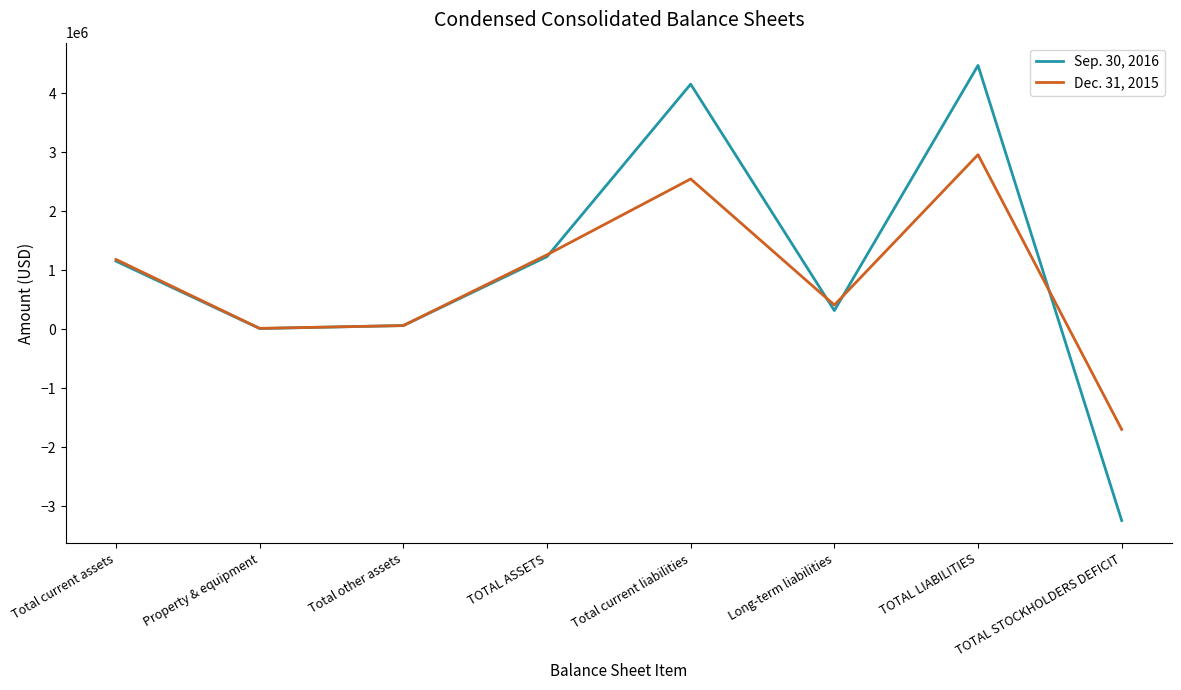

Is it true that Sep. 30, 2016 equals 6160147 at TOTAL LIABILITIES?

False